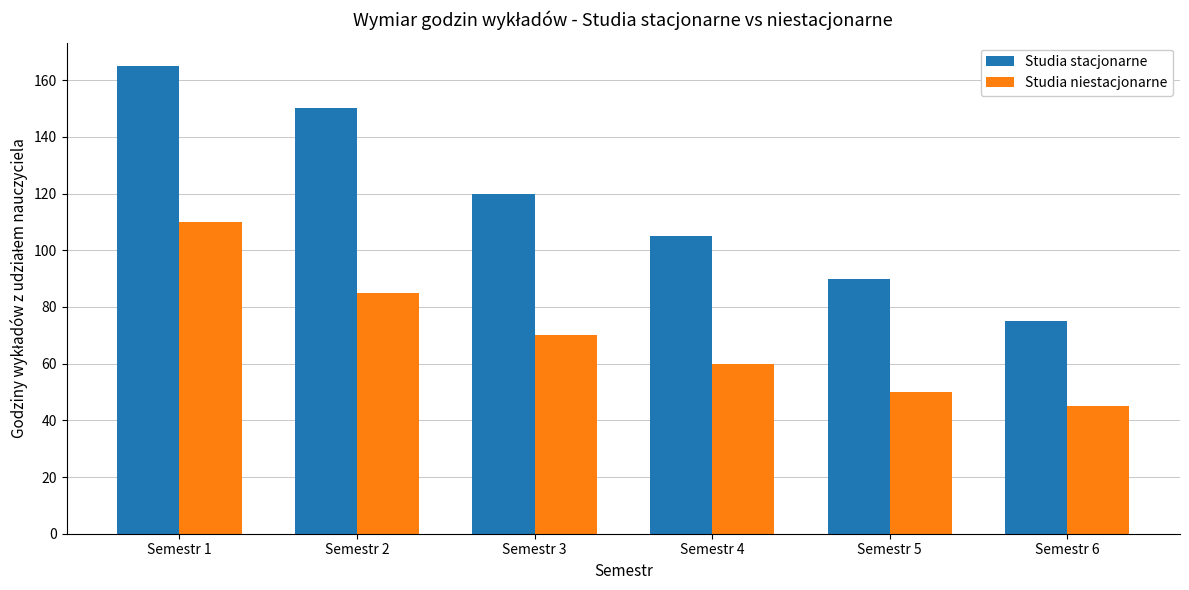

What is the average value of the Studia niestacjonarne series?

70